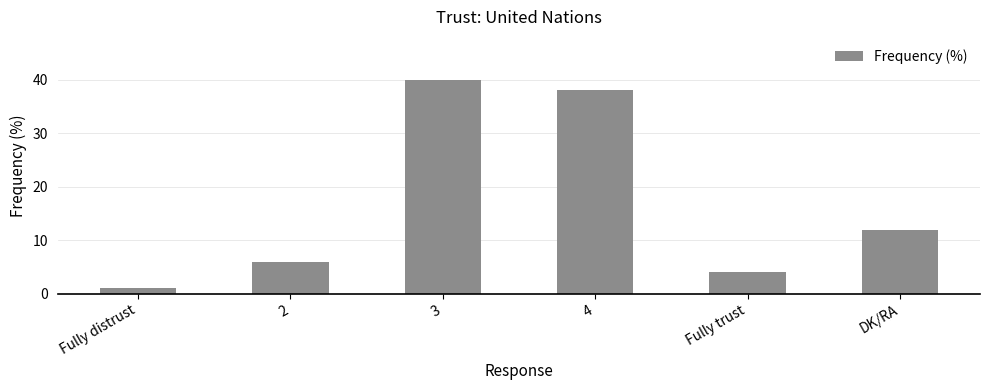

List the labels in order of value, smallest first.

Fully distrust, Fully trust, 2, DK/RA, 4, 3